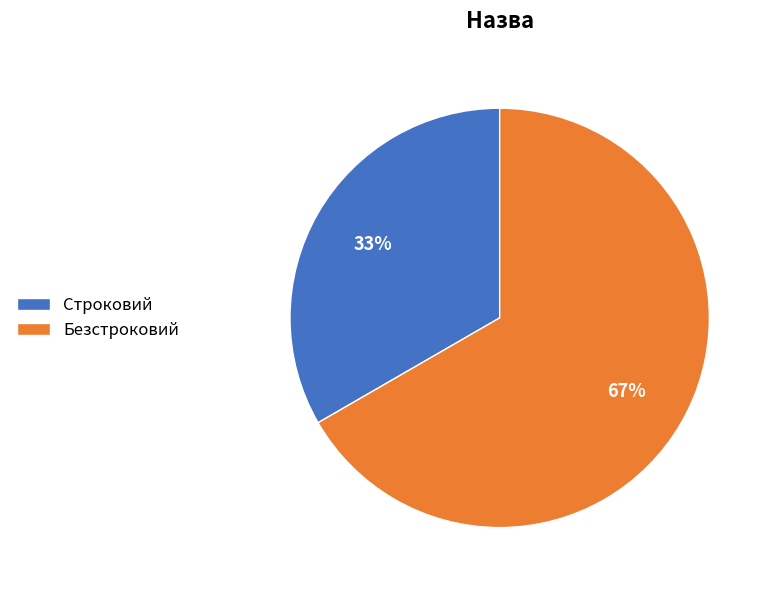

The Безстроковий slice represents 72% of the pie. True or false?

False